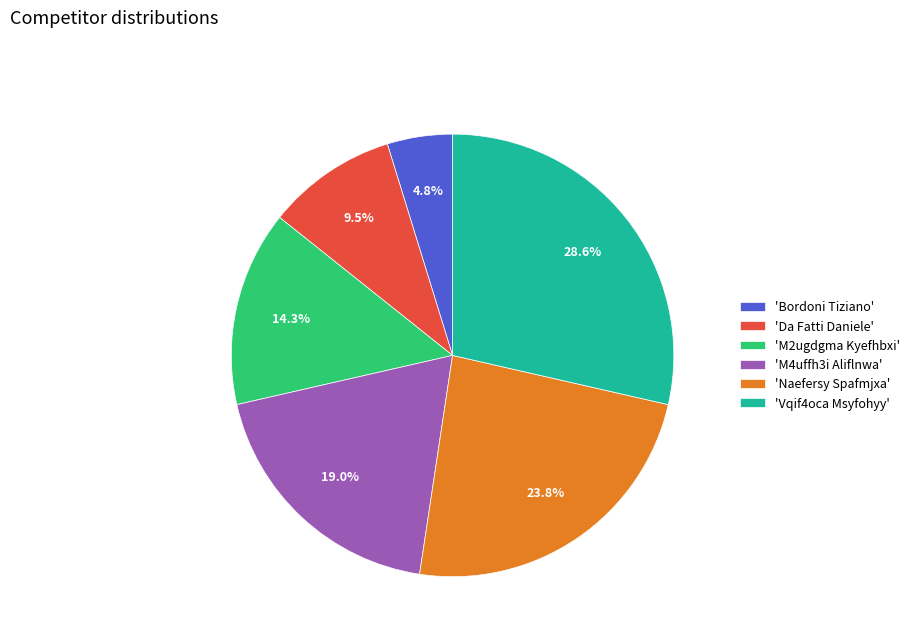

What is the smallest slice in the pie chart?

'Bordoni Tiziano'